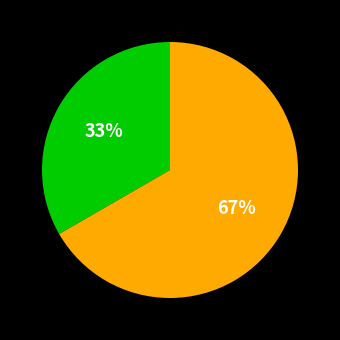

Is there any slice that represents more than half of the pie?

Yes